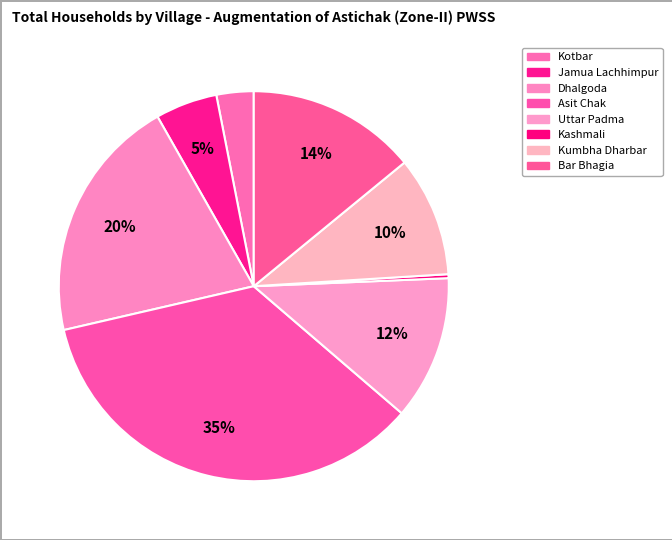

Count the number of slices in the pie.

8